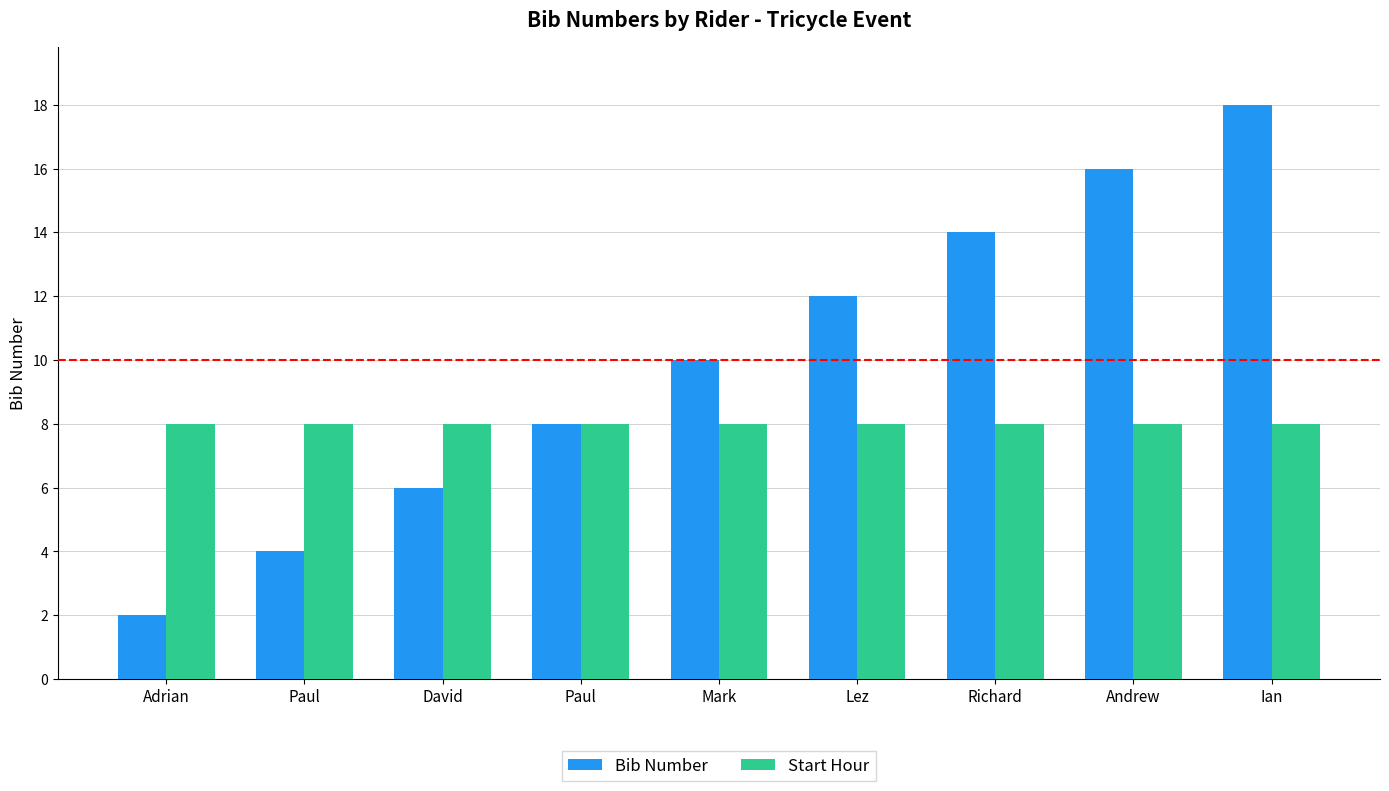

True or false: Bib Number has a value of 1 at Paul.

False